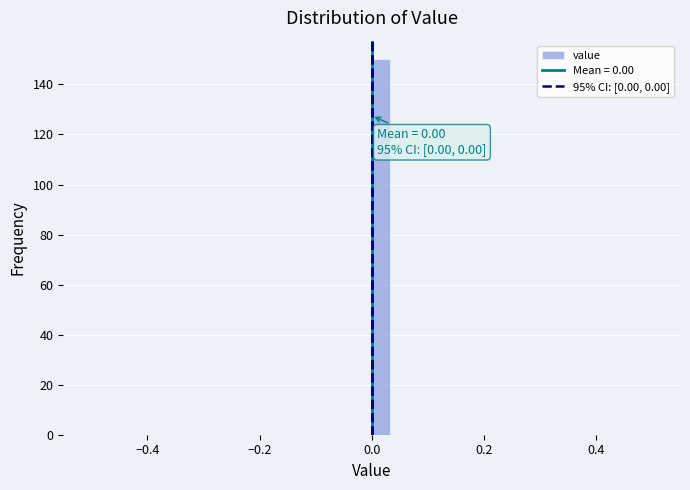

Read against the x-axis, roughly where is the centre of the tallest bar?

0.02